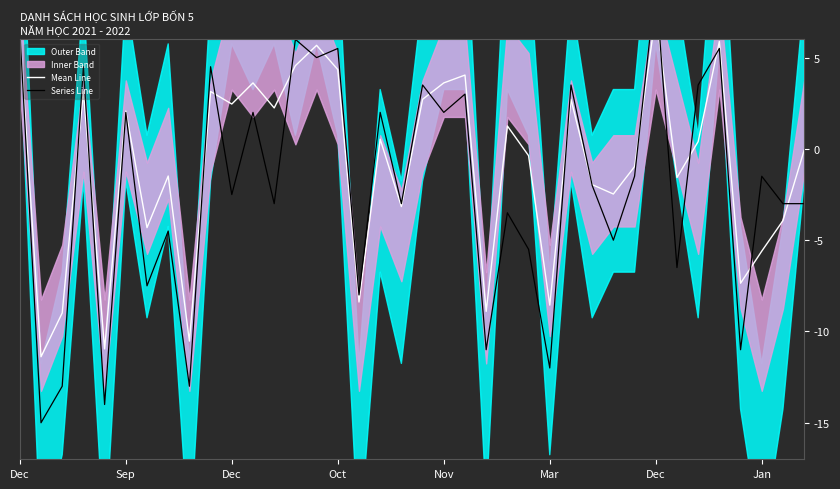

At 34, list the series in order from largest to smallest.

Mean Line, Series Line